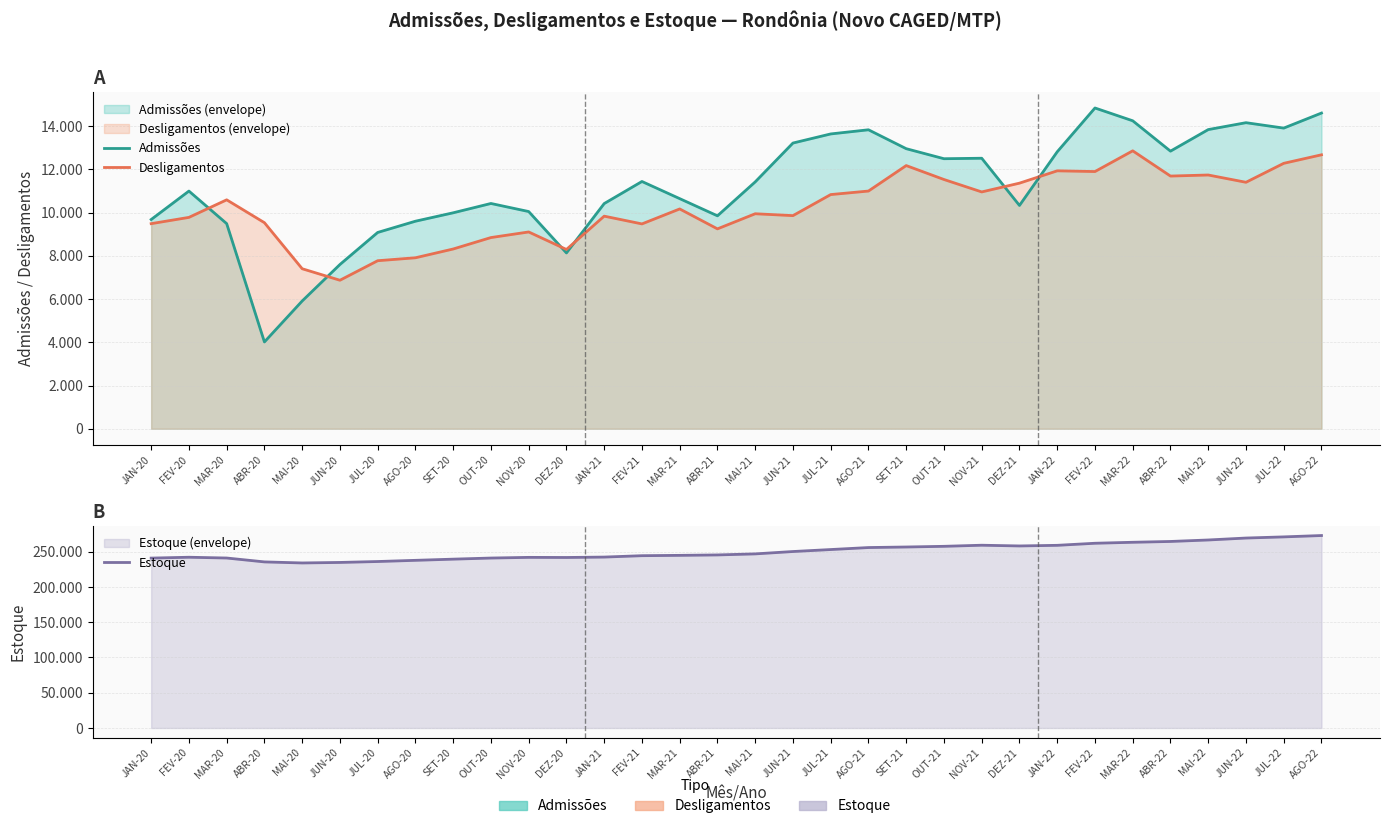

In Estoque, how many points are higher than both neighbors (excluding endpoints)?

3